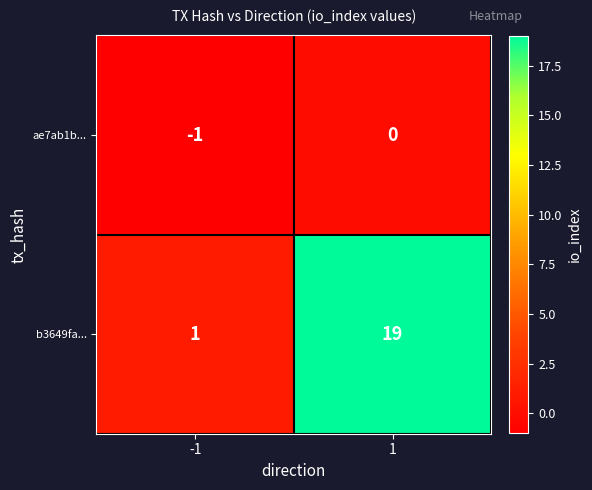

Reading left to right, transcribe all the data shown in this chart.

ae7ab1b...: -1	0
b3649fa...: 1	19